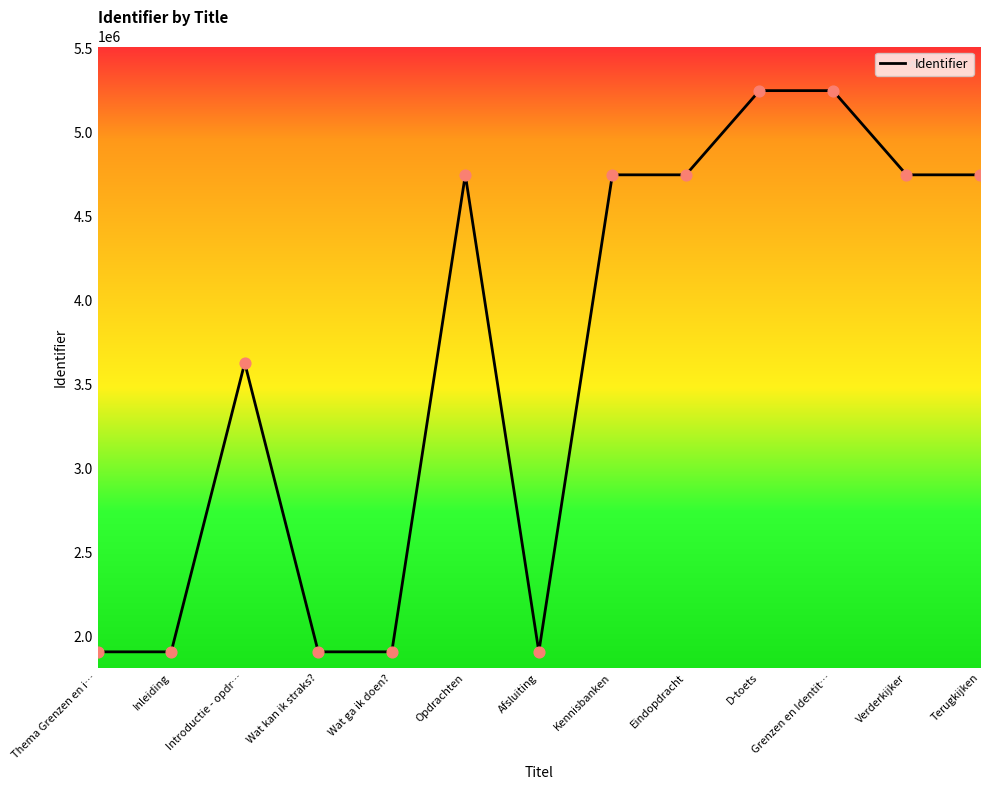

What is the ratio of the value at Kennisbanken to the value at Grenzen en Identit…?

0.9